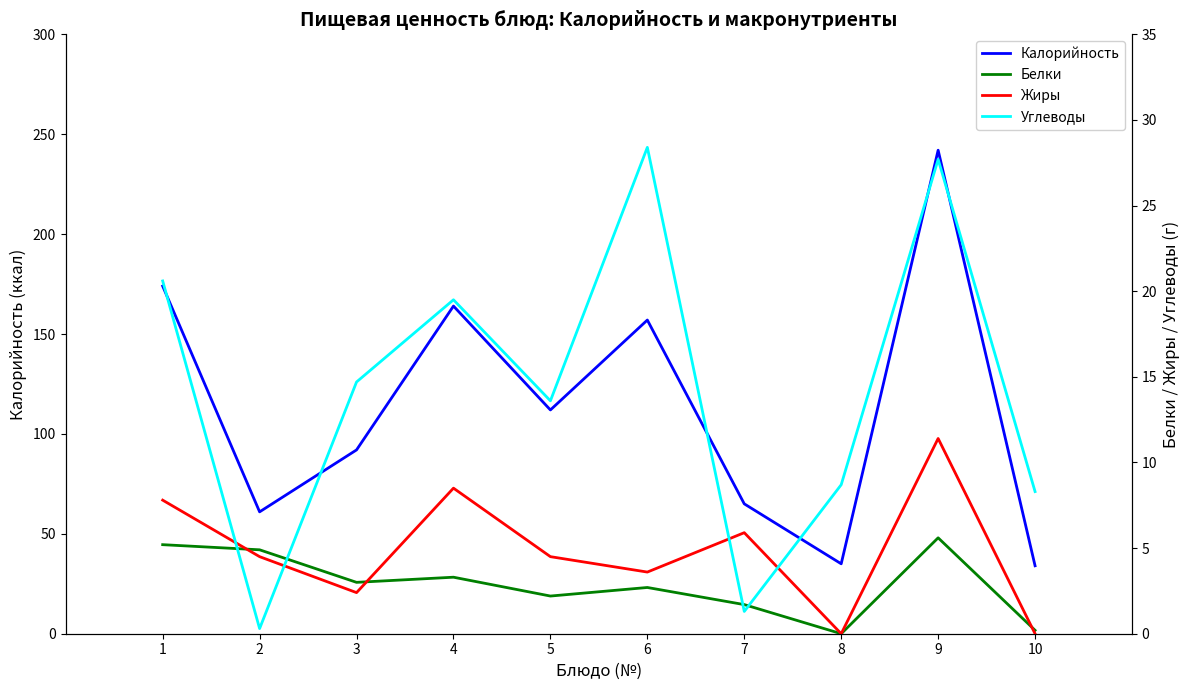

At how many categories does at least one series exceed 120?

4